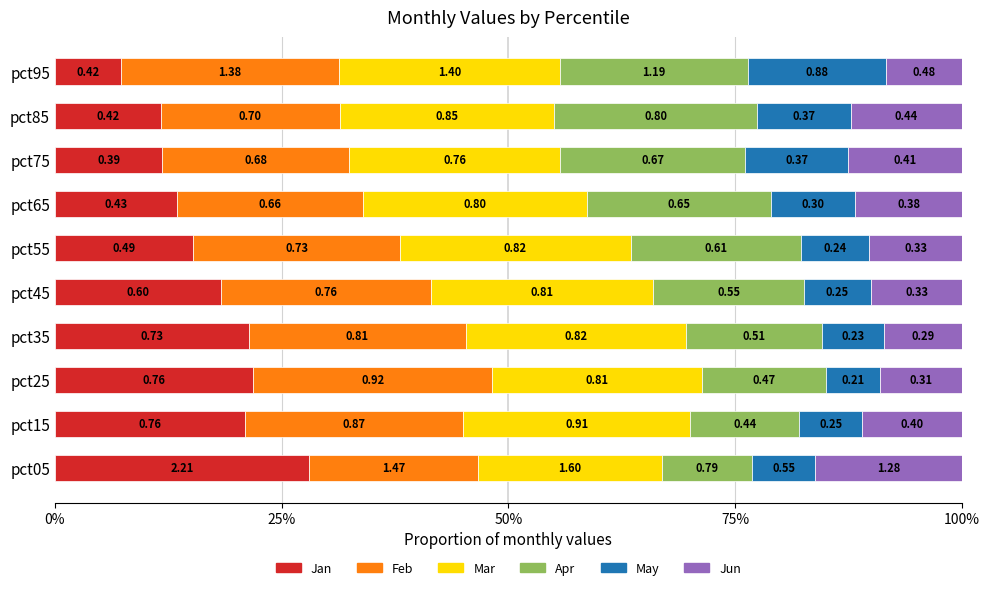

What are all the series names shown in the legend?

Jan, Feb, Mar, Apr, May, Jun